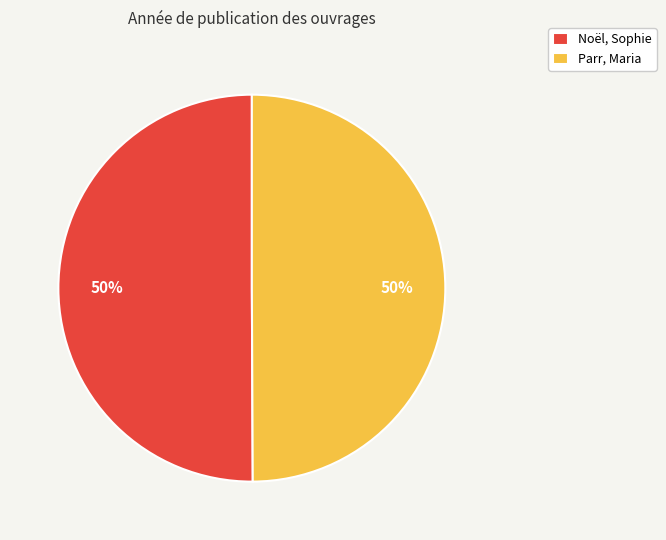

How many segments does this pie chart have?

2